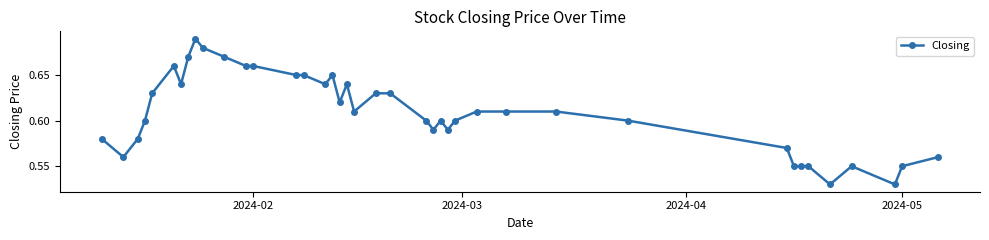

True or false: there are more than 2 points higher than both neighbors.

True